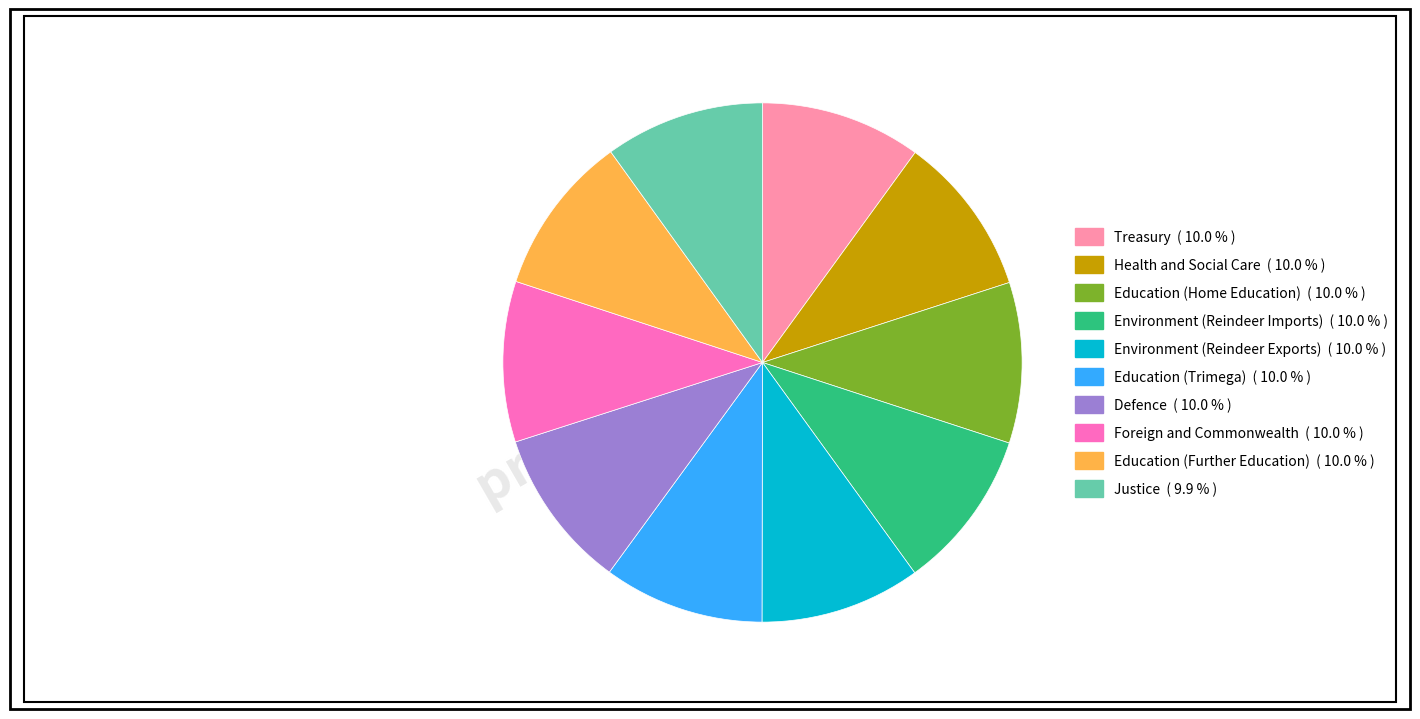

Is the sum of Health and Social Care and Defence greater than half?

No